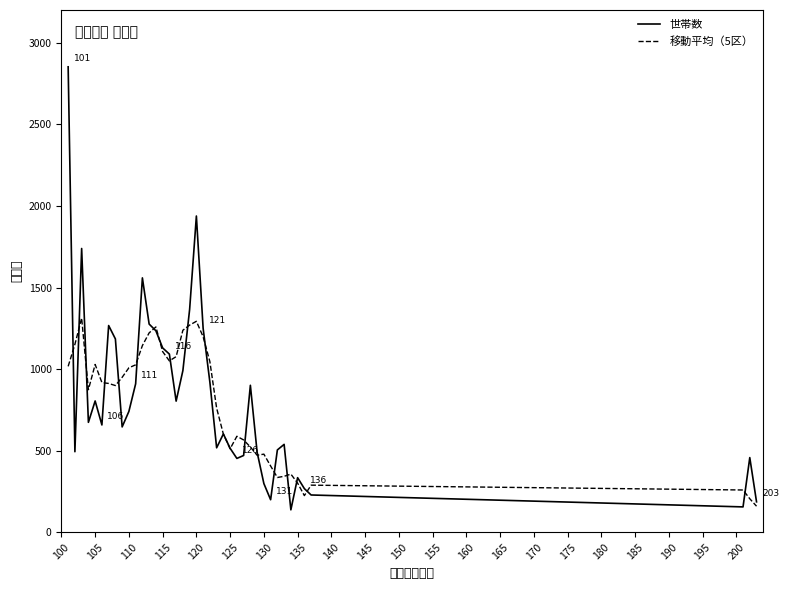

How many lines are shown in the chart?

2